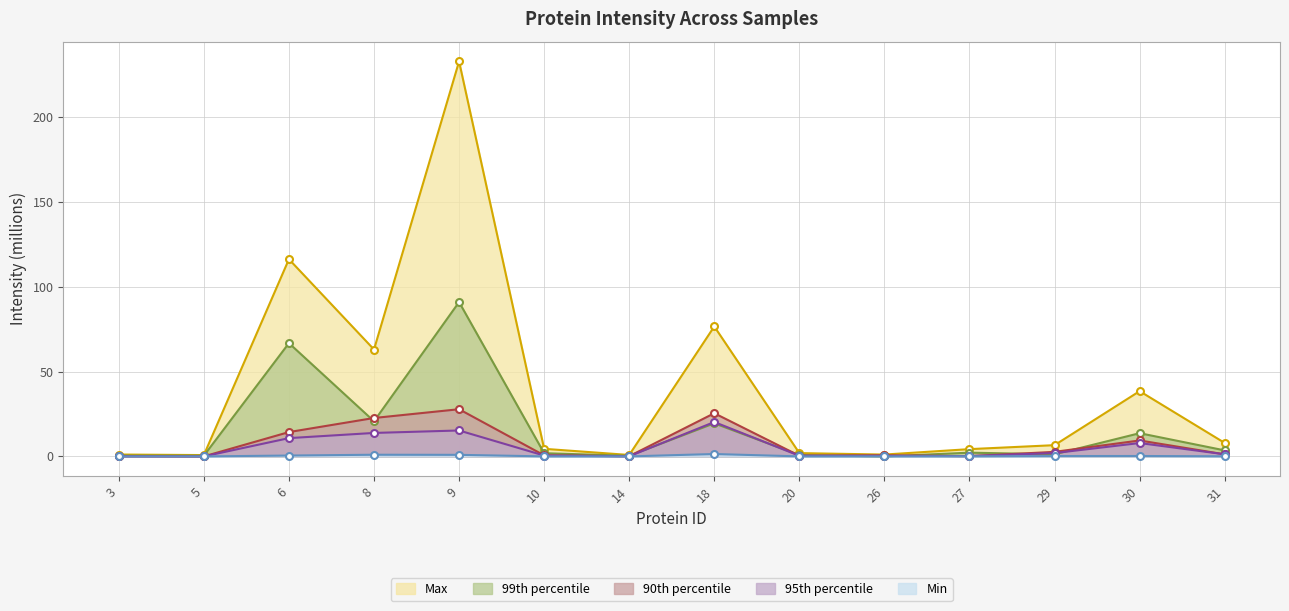

What is the value of the Intensity NOR-107 point at the 3rd from the left?

14.3